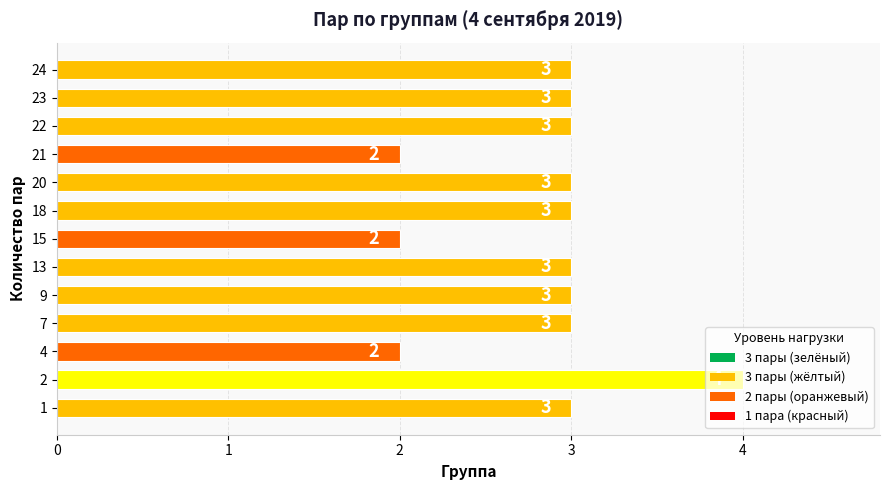

What is the minimum value shown in the chart?

2